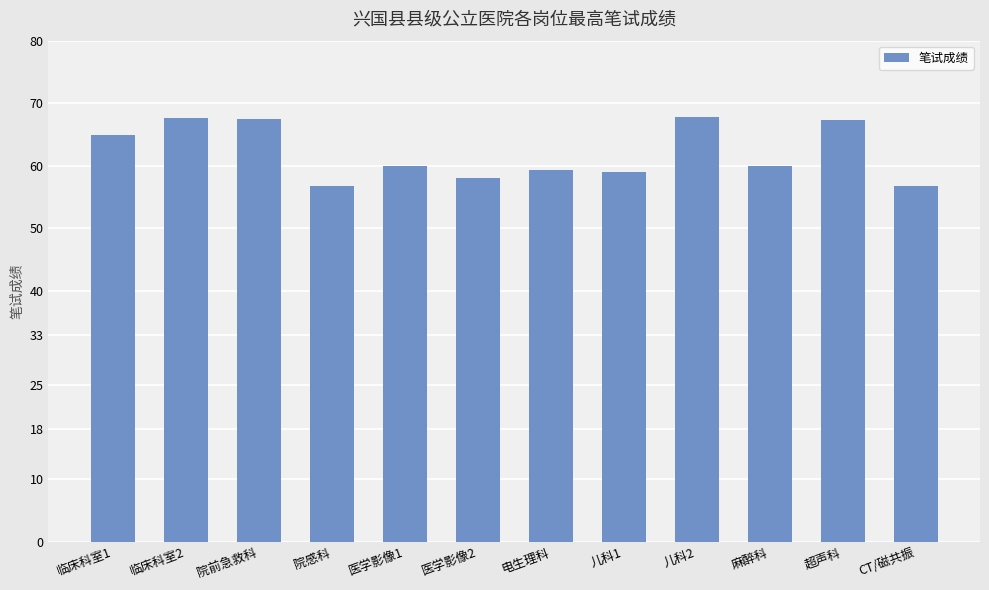

What is the label of the 7th bar from the right?

医学影像2